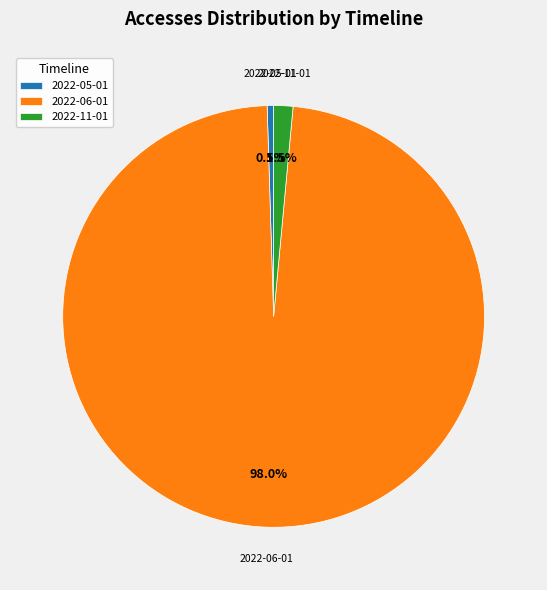

Rank the categories by value from highest to lowest.

2022-06-01, 2022-11-01, 2022-05-01